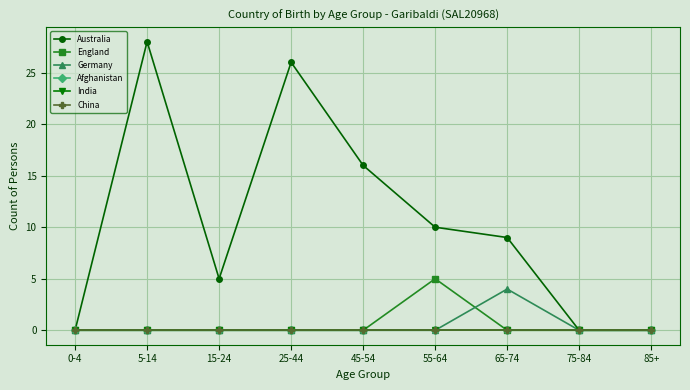

Which series has the largest total across all categories?

Australia